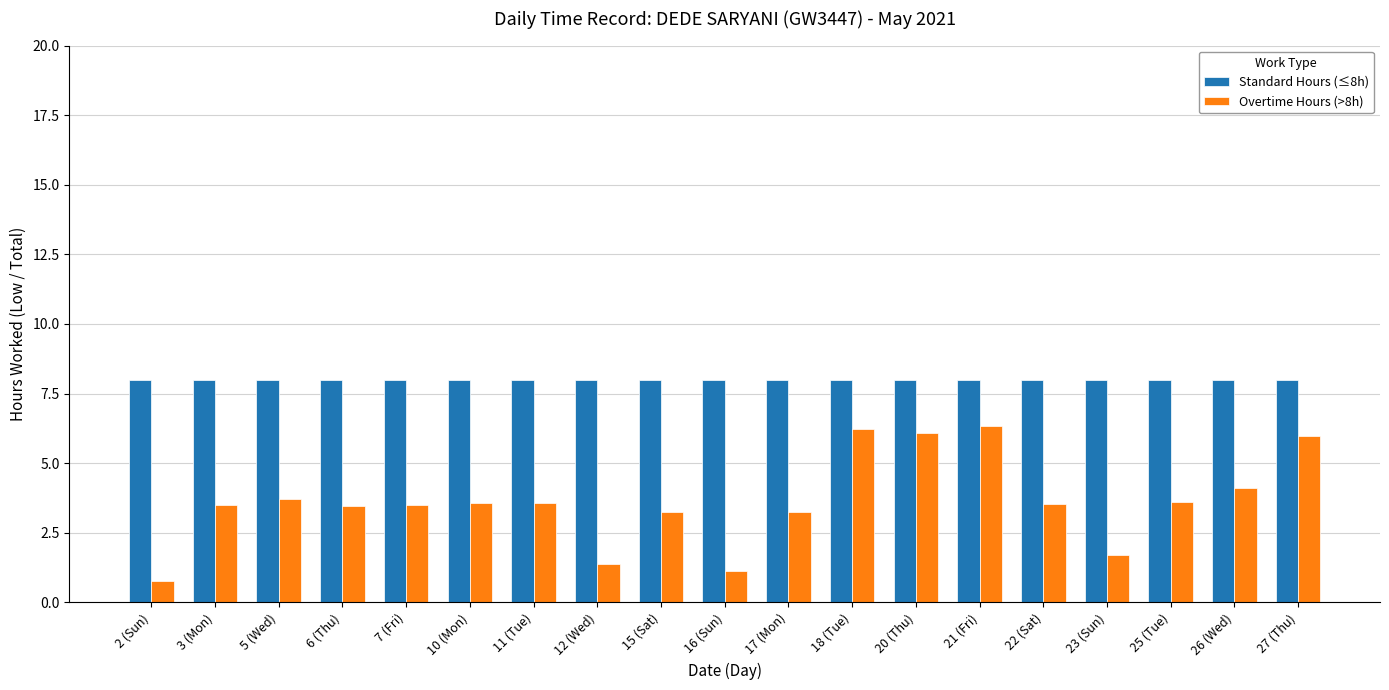

How many distinct data groups are displayed?

2